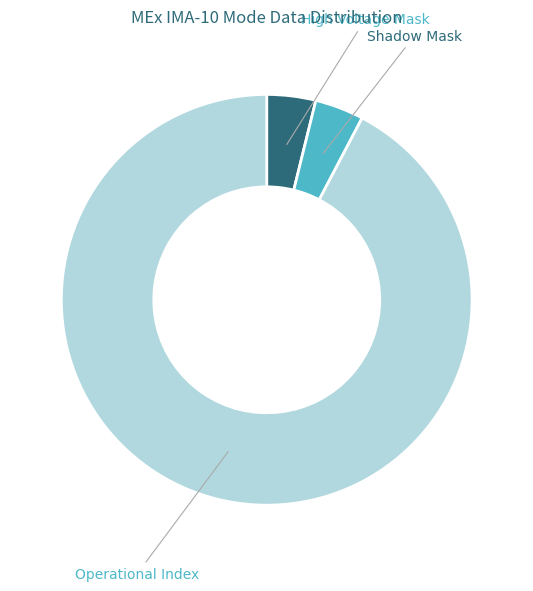

Which slice represents more than half of the pie?

Operational Index